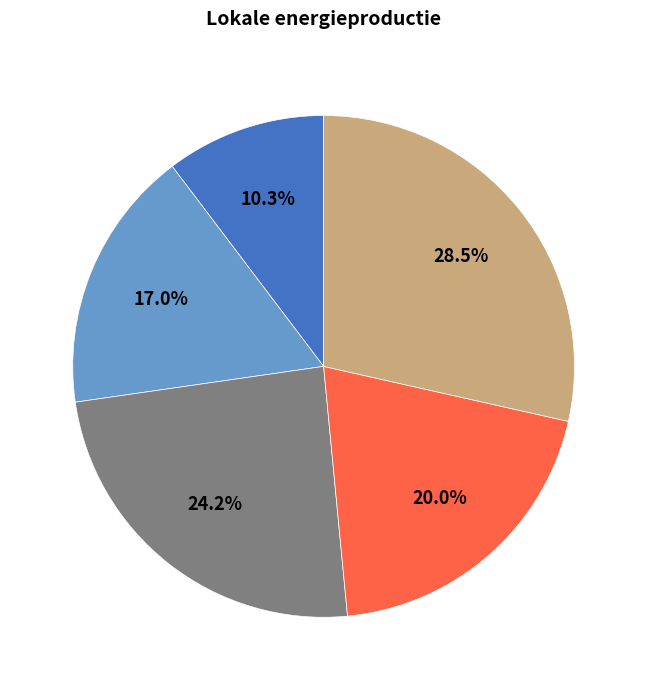

Does any single category account for the majority?

No